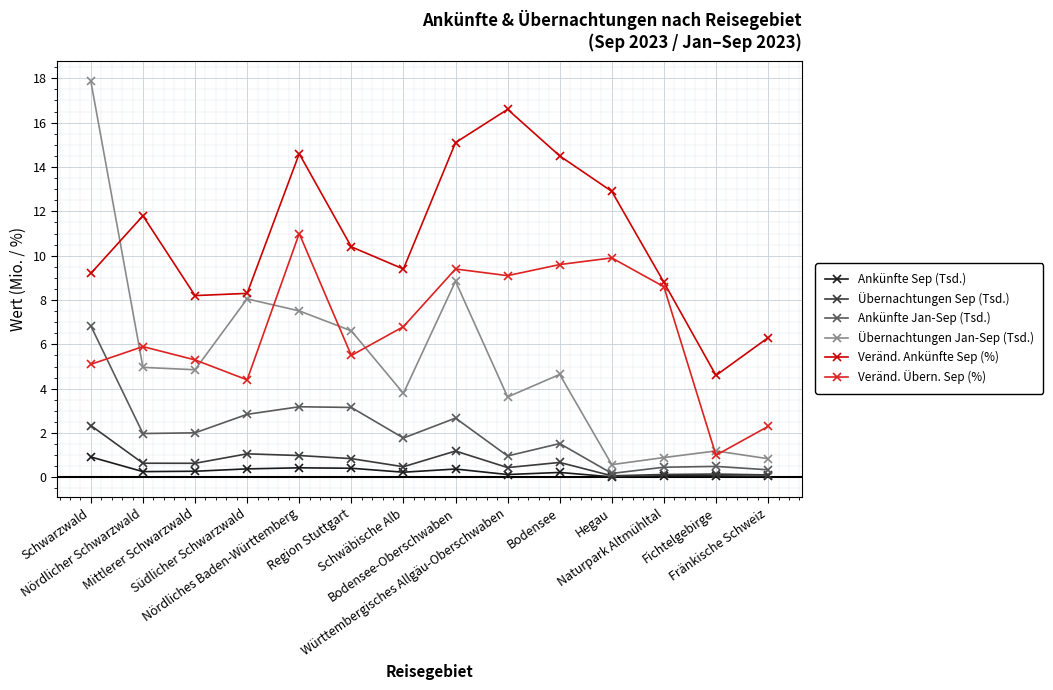

True or false: Ankünfte Sep (Tsd.) has more than 0 interior local peaks.

True